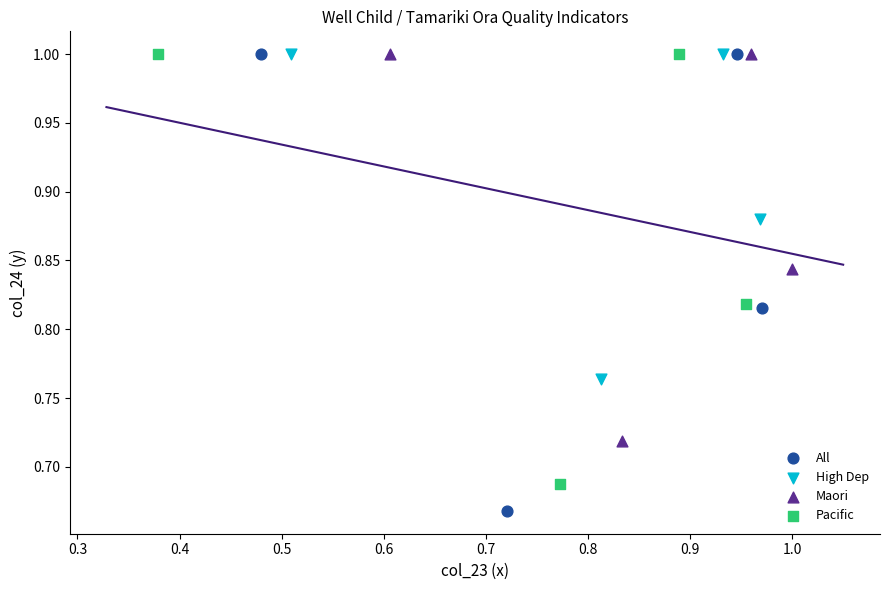

Which series contains the lowest Y value?

All